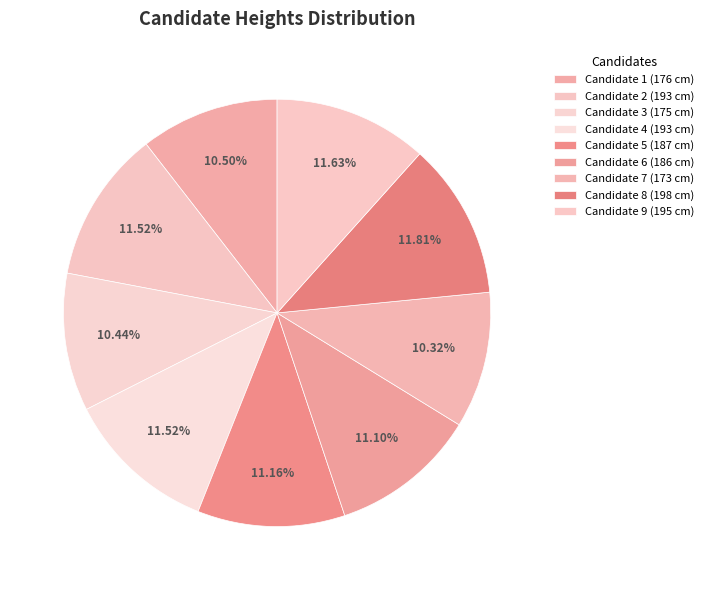

How many slices are in this pie chart?

9